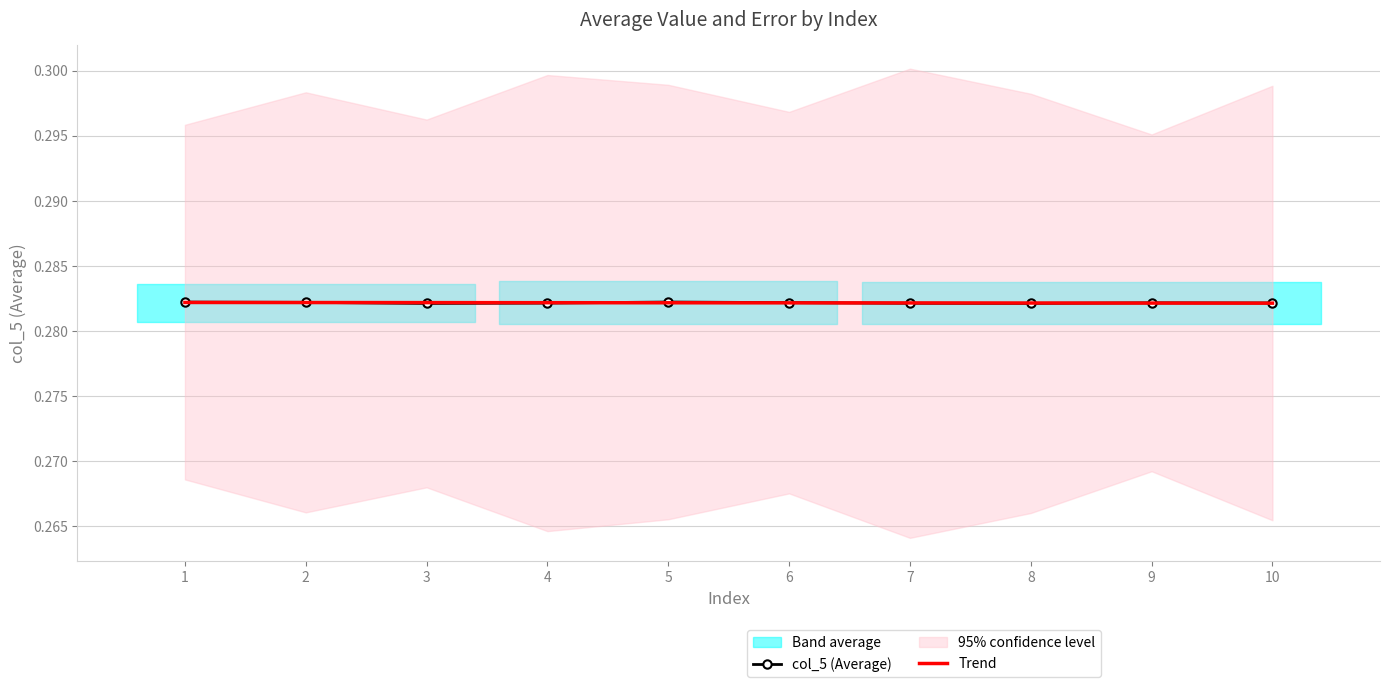

At which label is Trend closest to 0?

10